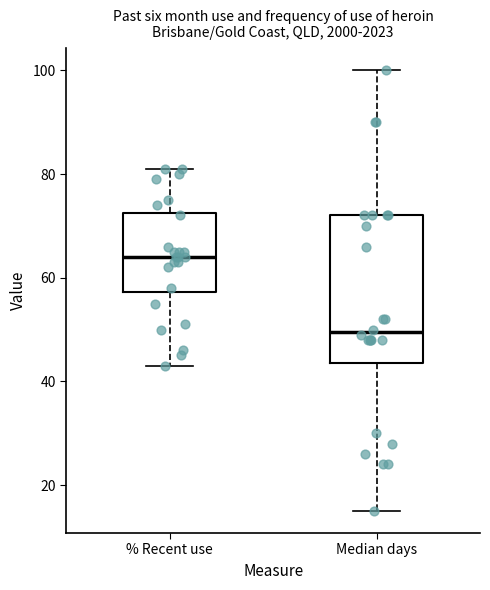

Comparing the boxes themselves (not the whiskers), which one is the tallest?

Median days